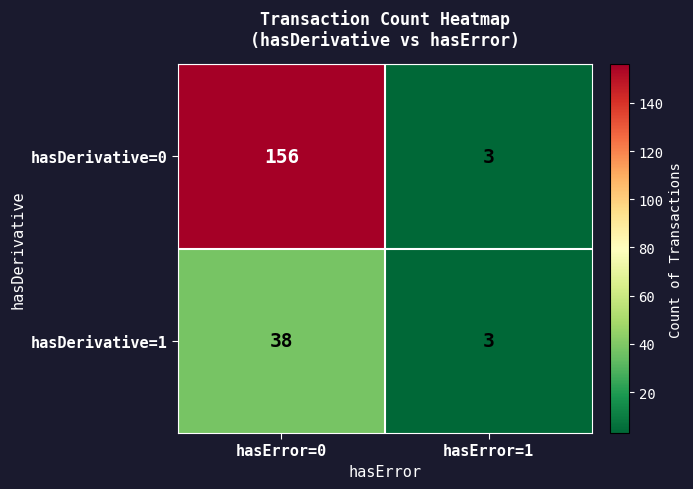

At which label does hasDerivative=0 reach its minimum?

hasError=1